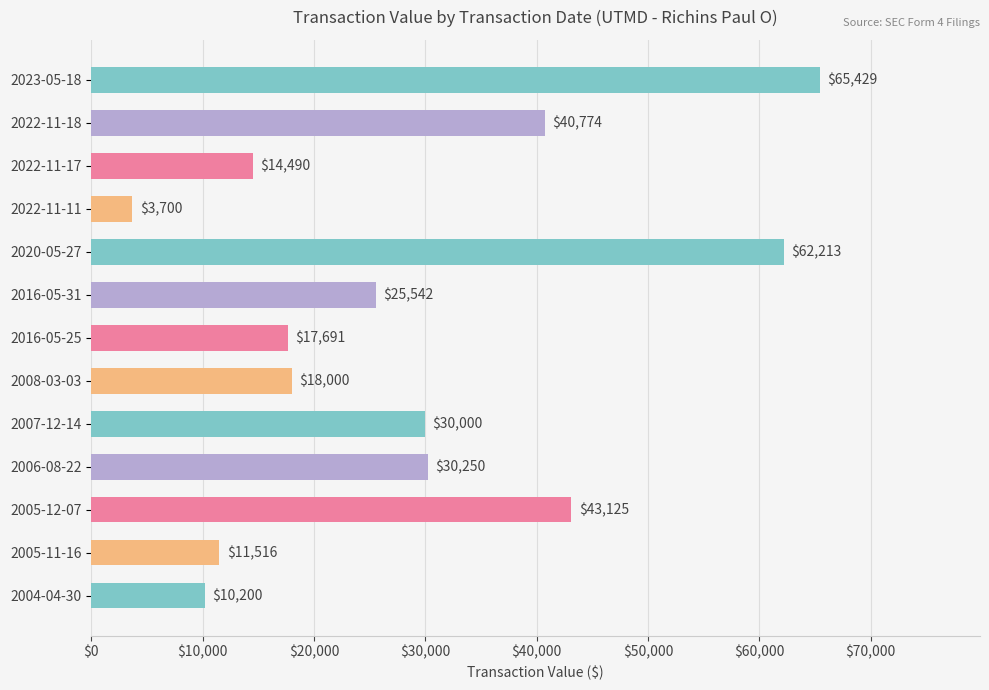

Reading bottom to top, transcribe all the data shown in this chart.

10200	11516	43125	30250	30000	18000	17691	25542	62213	3700	14490	40774	65429